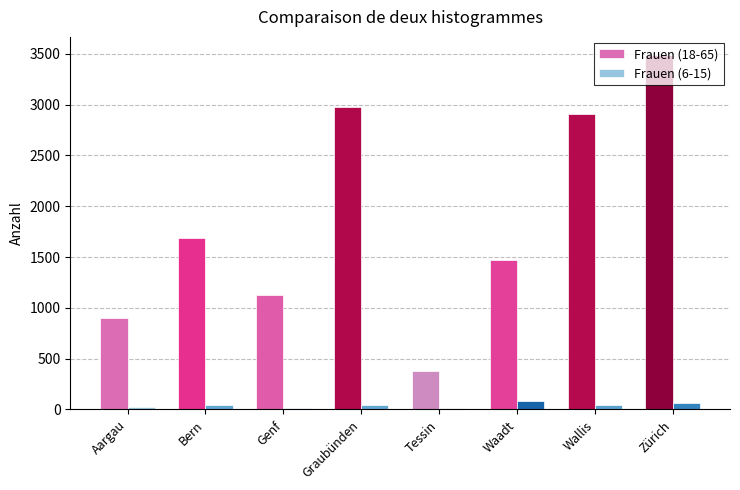

The Frauen (18-65) series shows 1468 at Waadt. True or false?

True